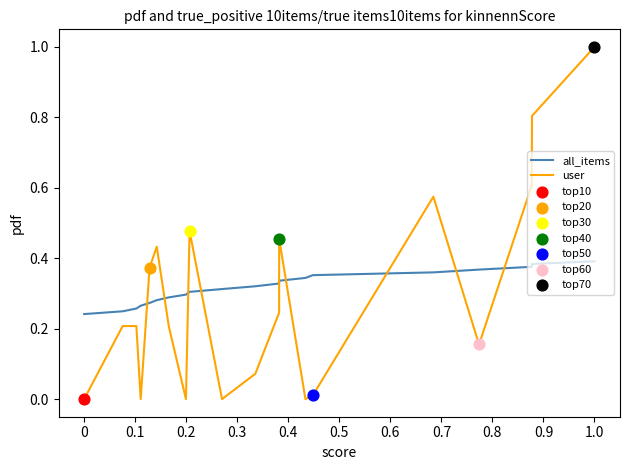

Which series has the widest spread of values?

user